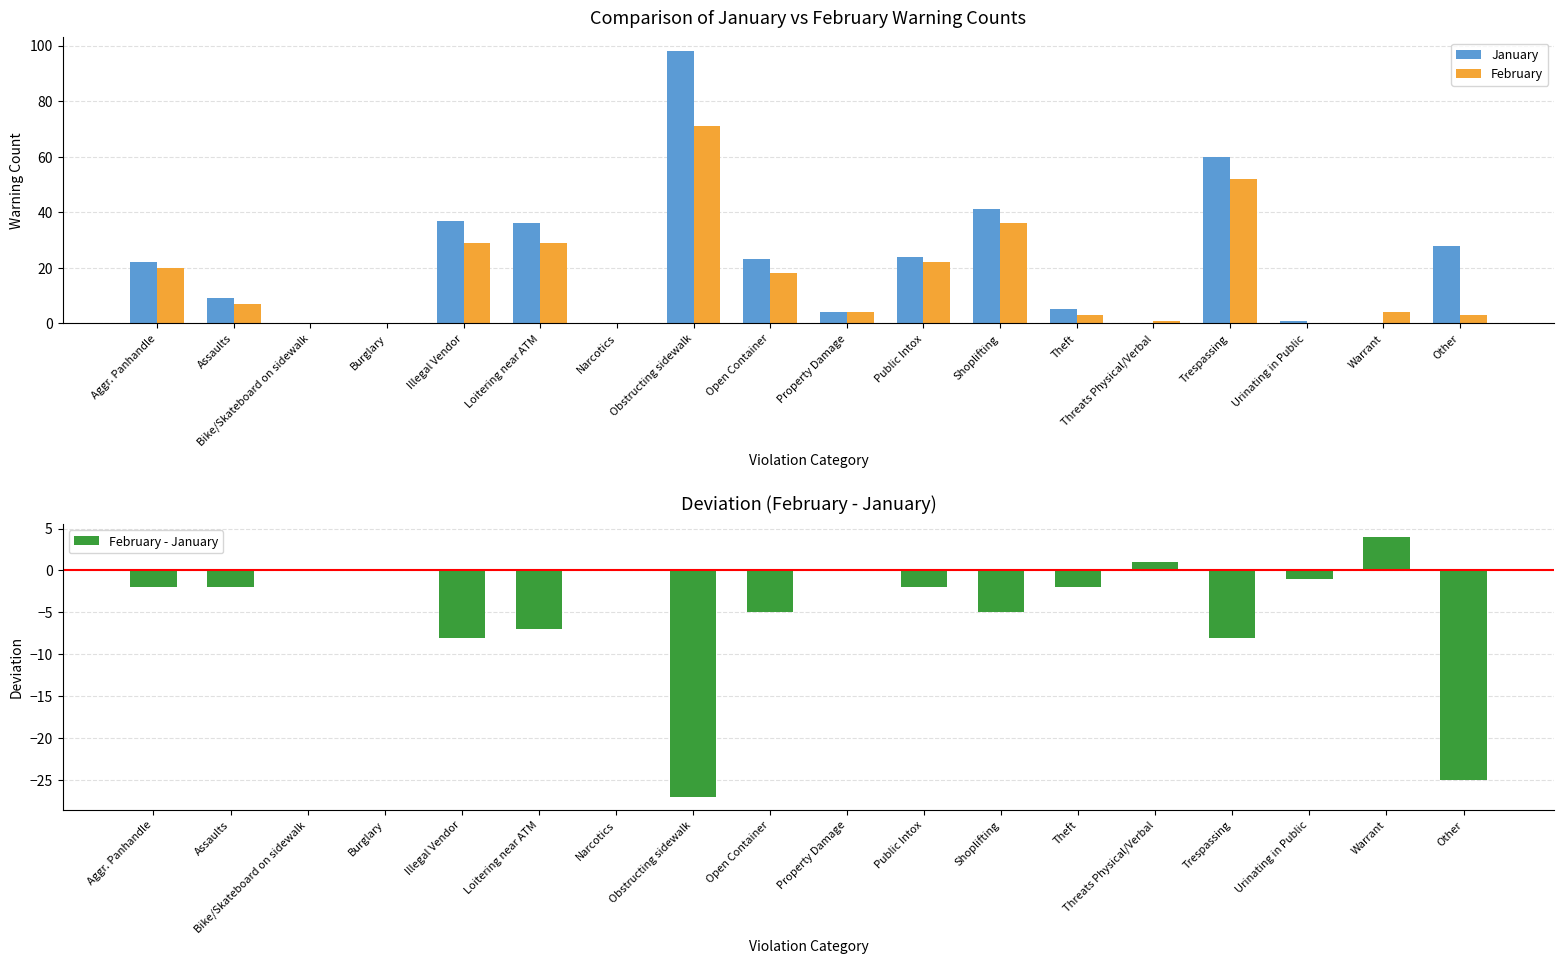

What is the minimum value shown in the chart?

-27